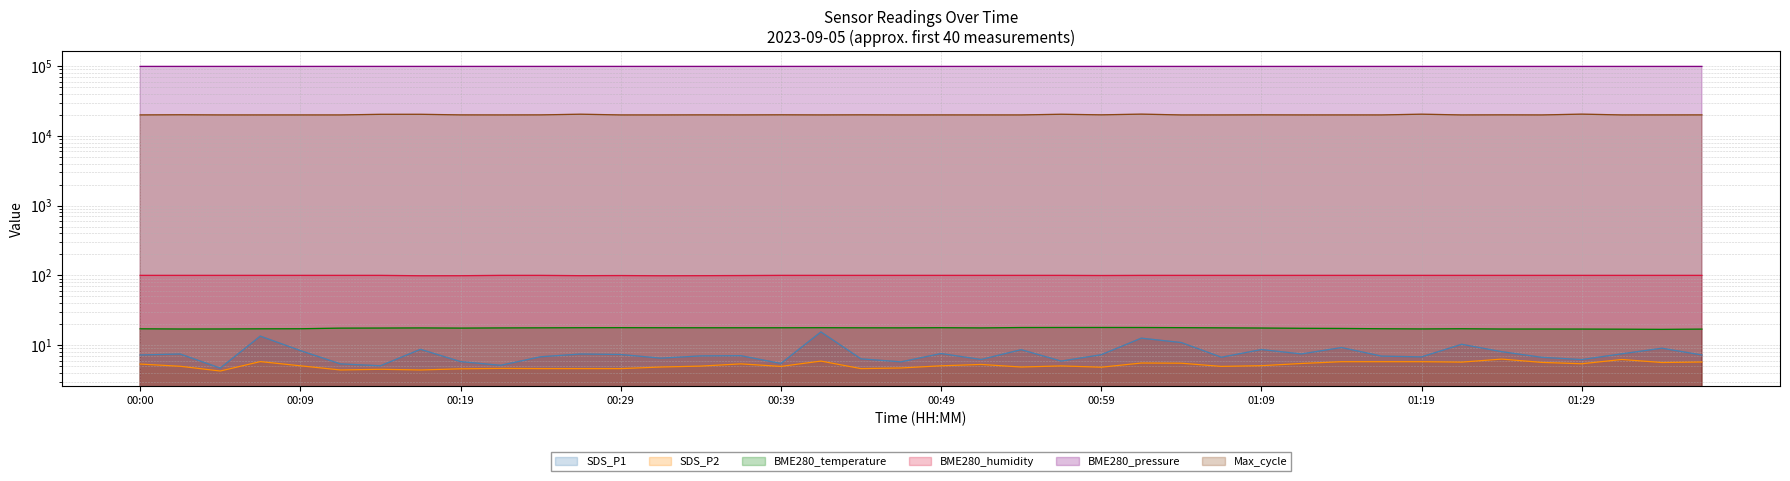

What position from the right is 01:36?

1